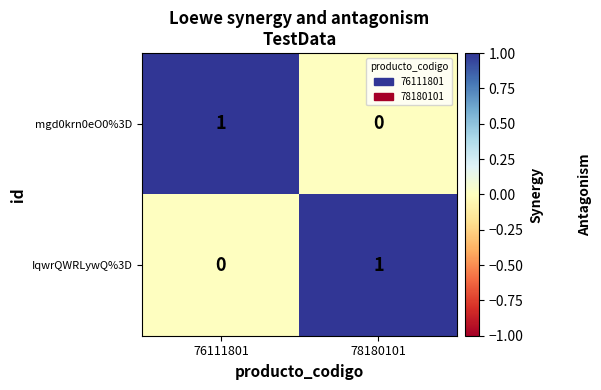

Which category has the highest value in the IqwrQWRLywQ%3D series?

78180101